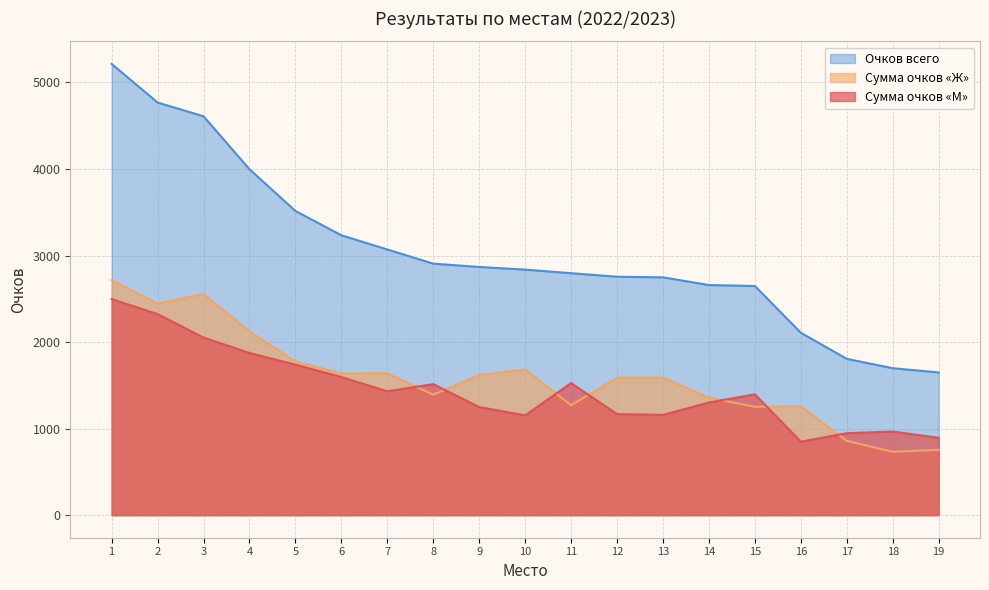

What are all the series names shown in the legend?

Очков всего, Сумма очков «Ж», Сумма очков «М»